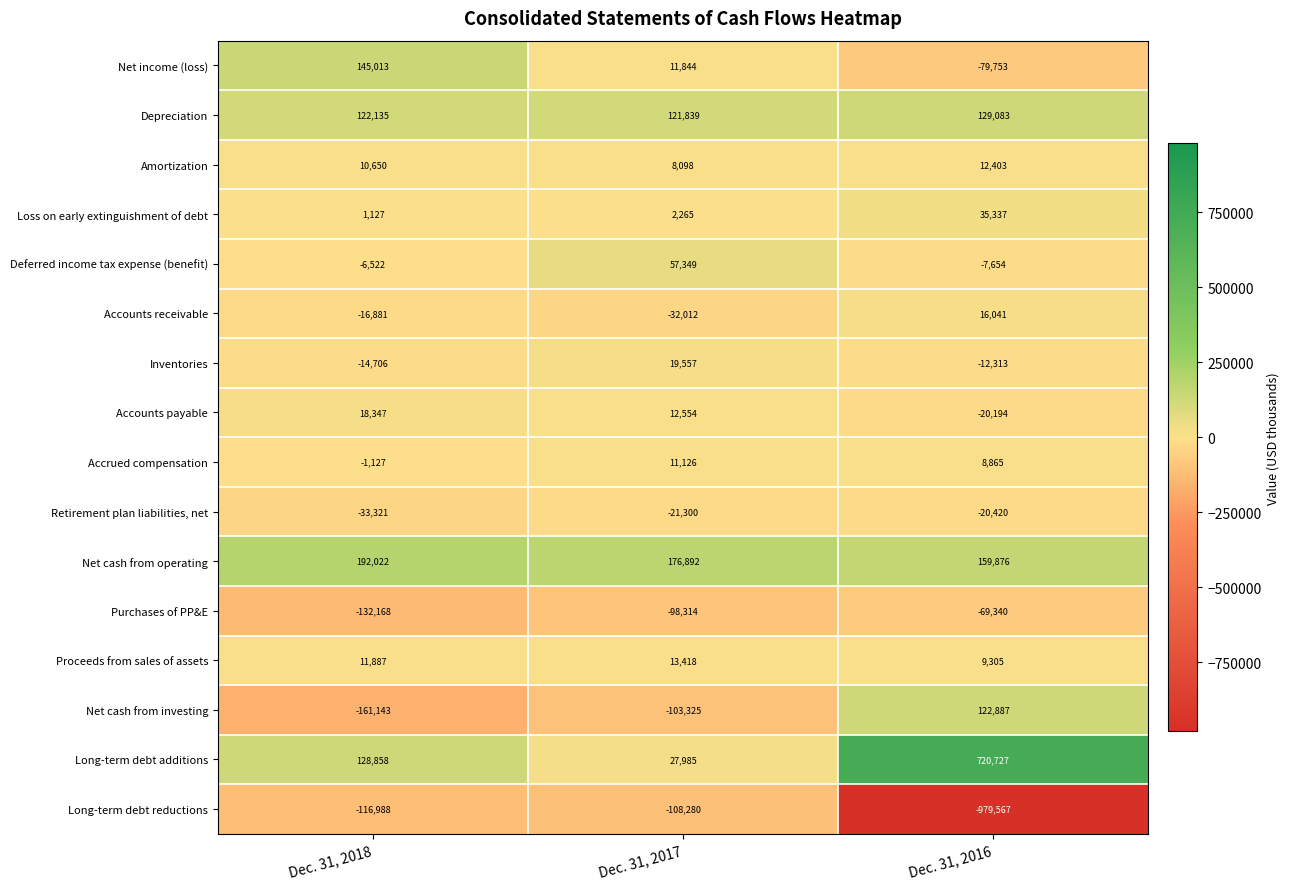

What is the difference between the maximum and minimum values in the Inventories series?

34263